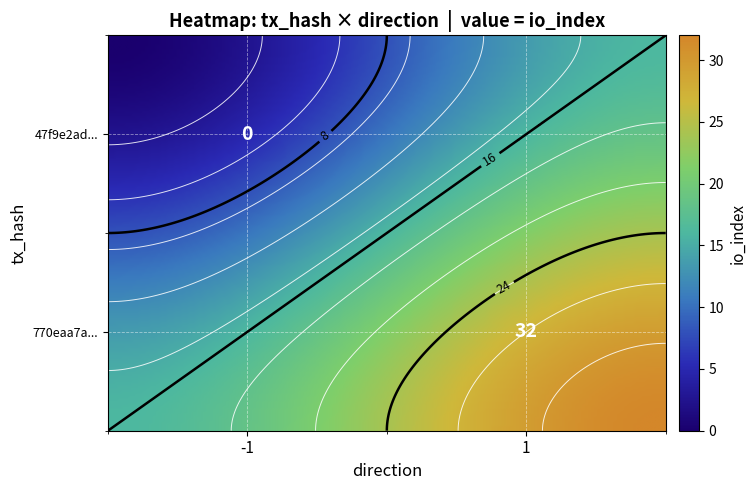

Reading left to right, extract all data points from this chart.

47f9e2ad6a0fa16b59e40fb878989b9a6712255: direction=-1	io_index=0
770eaa7a0e9428cc13be5b21692e9aa1f586b46: direction=1	io_index=32